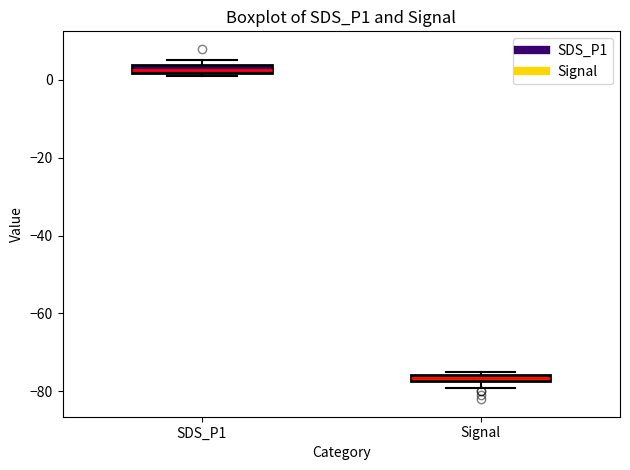

Where is the upper edge of the box for SDS_P1 on the y-axis? The values are not printed on the chart, so give them approximately, as read against the axis.

4